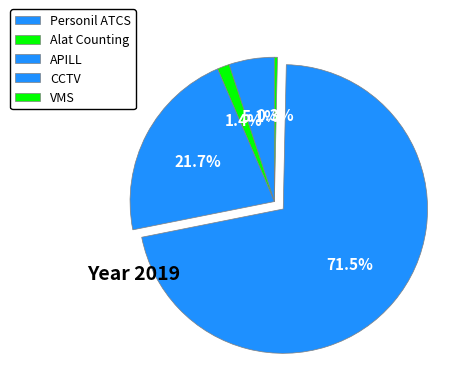

Is there a majority slice in this chart?

Yes